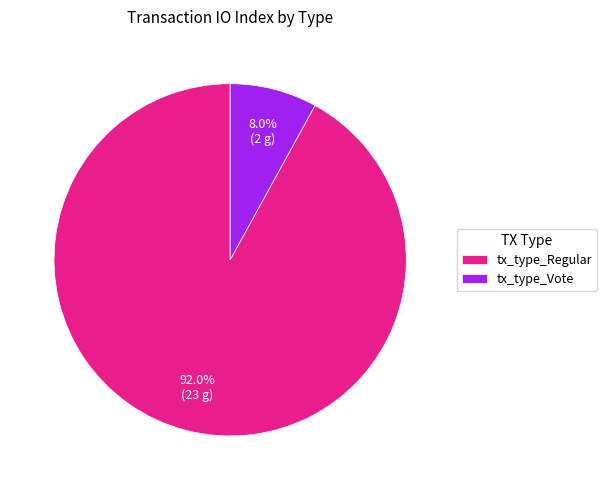

To the nearest percent, what portion does tx_type_Vote represent?

8%